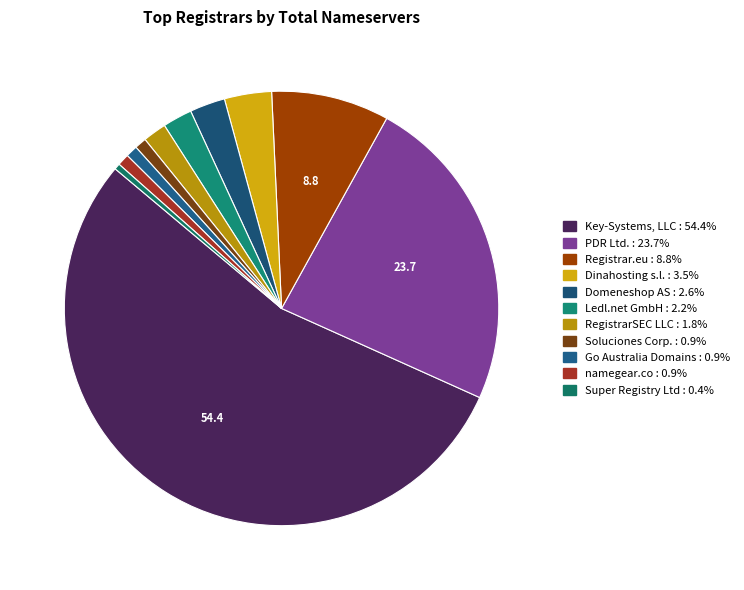

Count the number of slices in the pie.

11